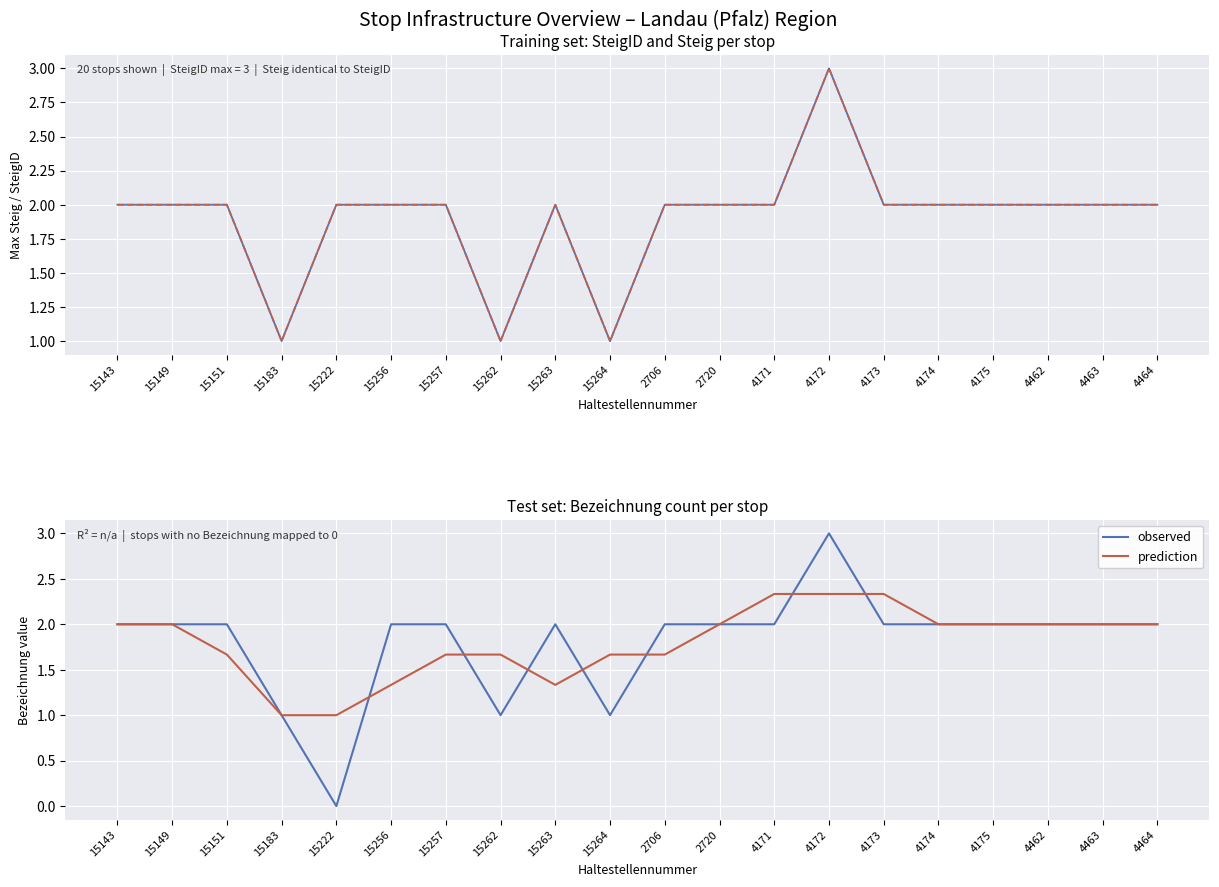

How many SteigID values are between 2 and 3?

17